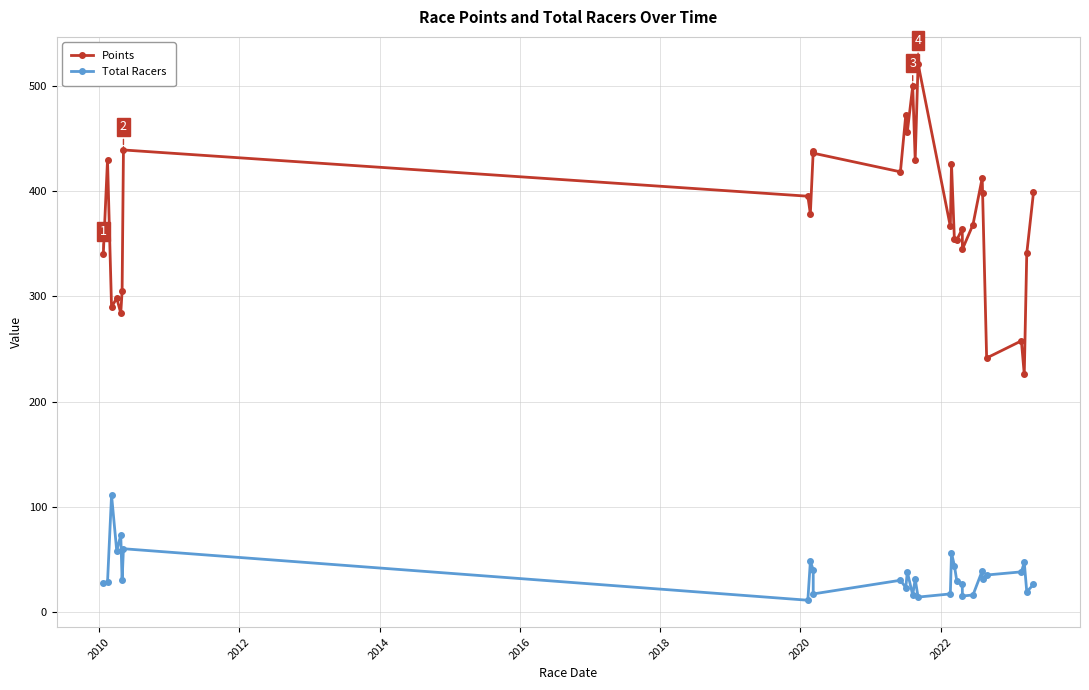

What is the greatest value displayed?

521.4